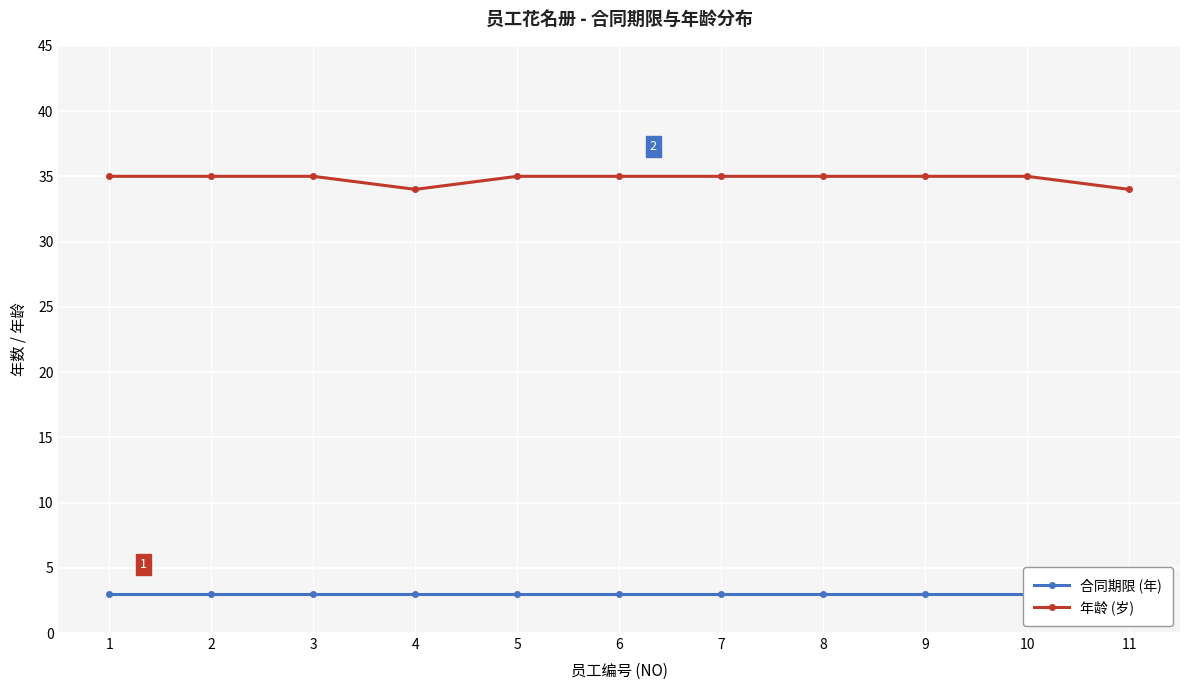

Is this an area chart (filled region under the line)?

No